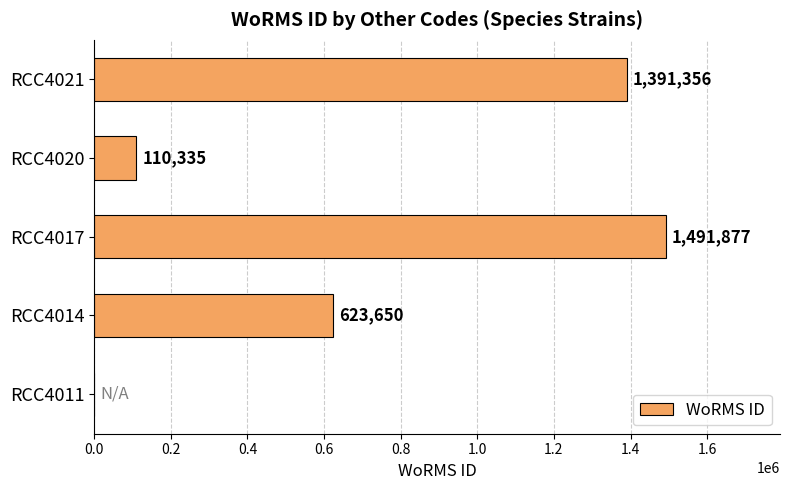

How many distinct data groups are displayed?

1